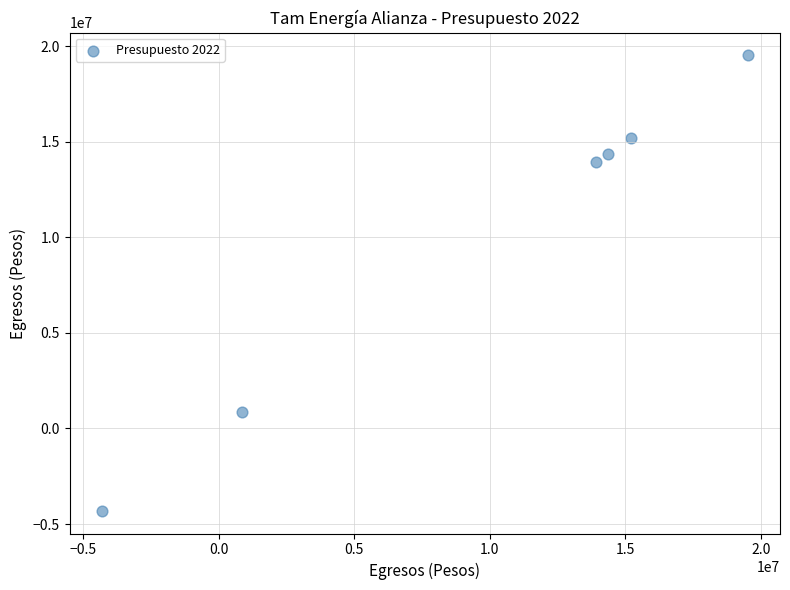

What Y value in the scatter plot is closest to 7607414?

13923586